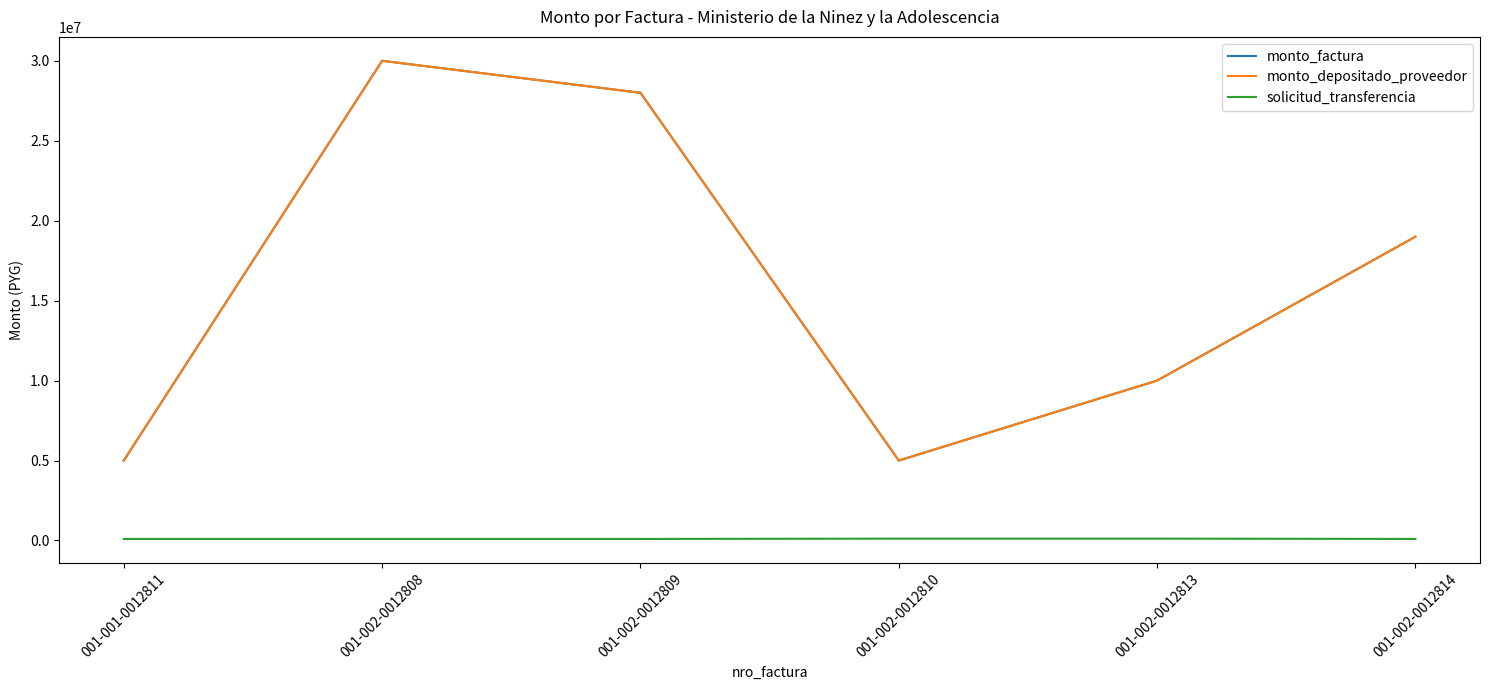

Does the chart display data point markers on the line(s)?

No